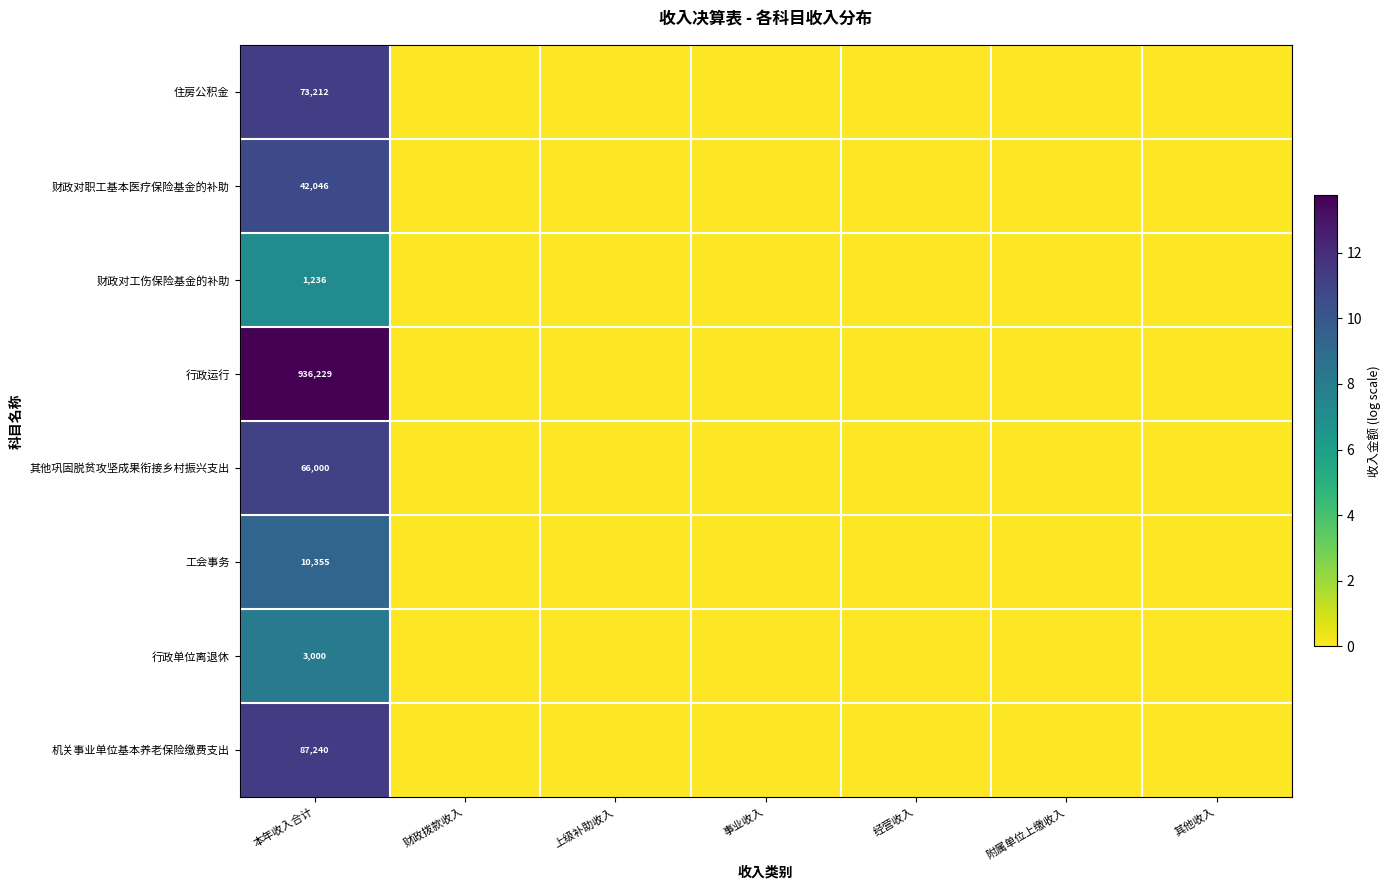

Count the number of data series in this chart.

8